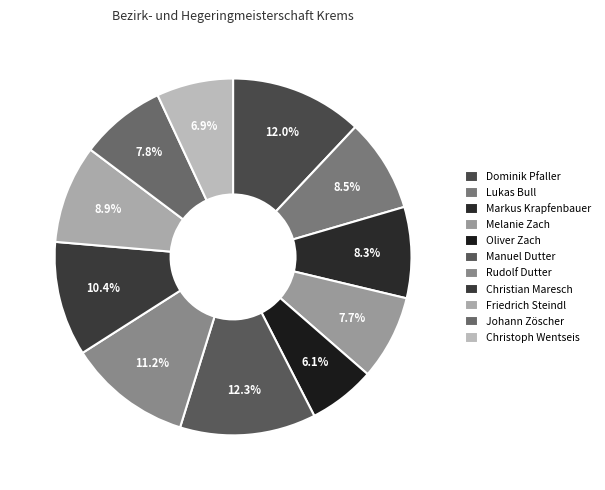

What is the smallest slice in the pie chart?

Oliver Zach